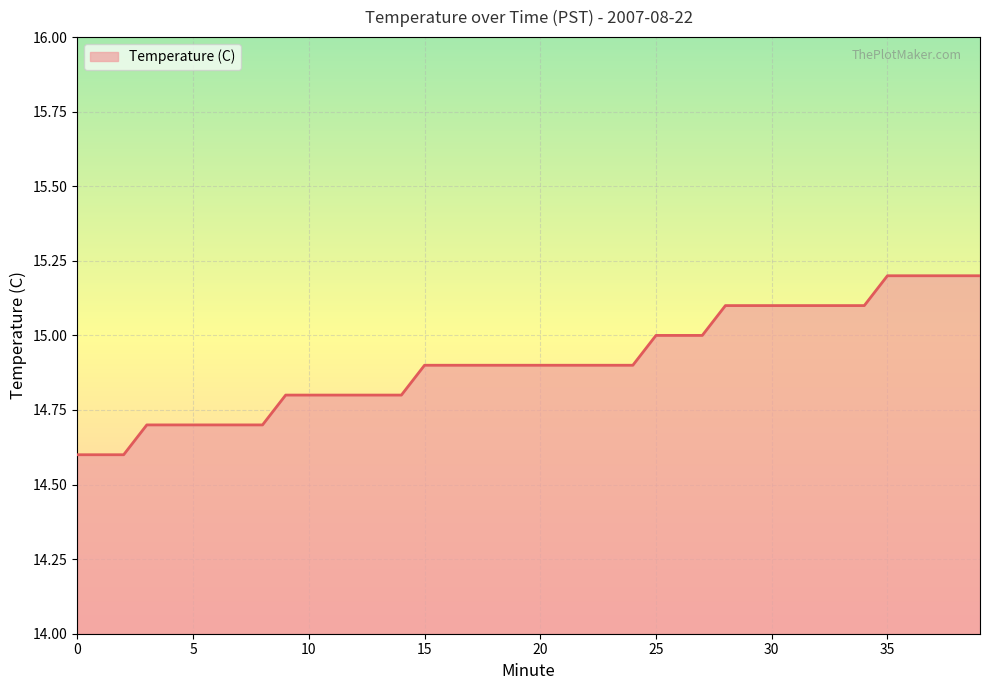

Reading right to left, extract all data points from this chart.

15.2	15.2	15.2	15.2	15.2	15.1	15.1	15.1	15.1	15.1	15.1	15.1	15.0	15.0	15.0	14.9	14.9	14.9	14.9	14.9	14.9	14.9	14.9	14.9	14.9	14.8	14.8	14.8	14.8	14.8	14.8	14.7	14.7	14.7	14.7	14.7	14.7	14.6	14.6	14.6